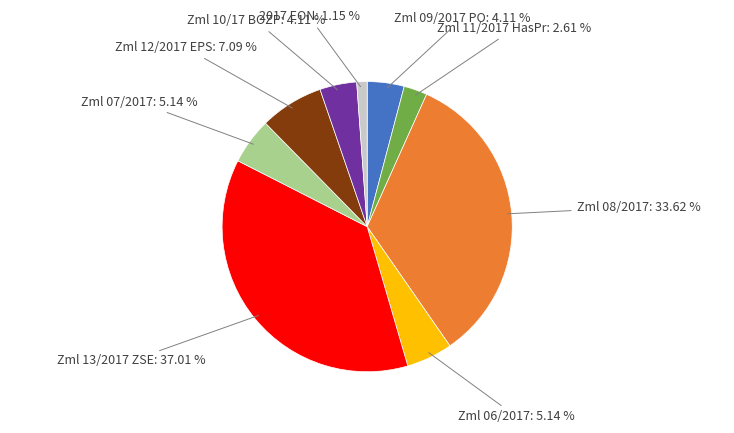

Is there a majority slice in this chart?

No